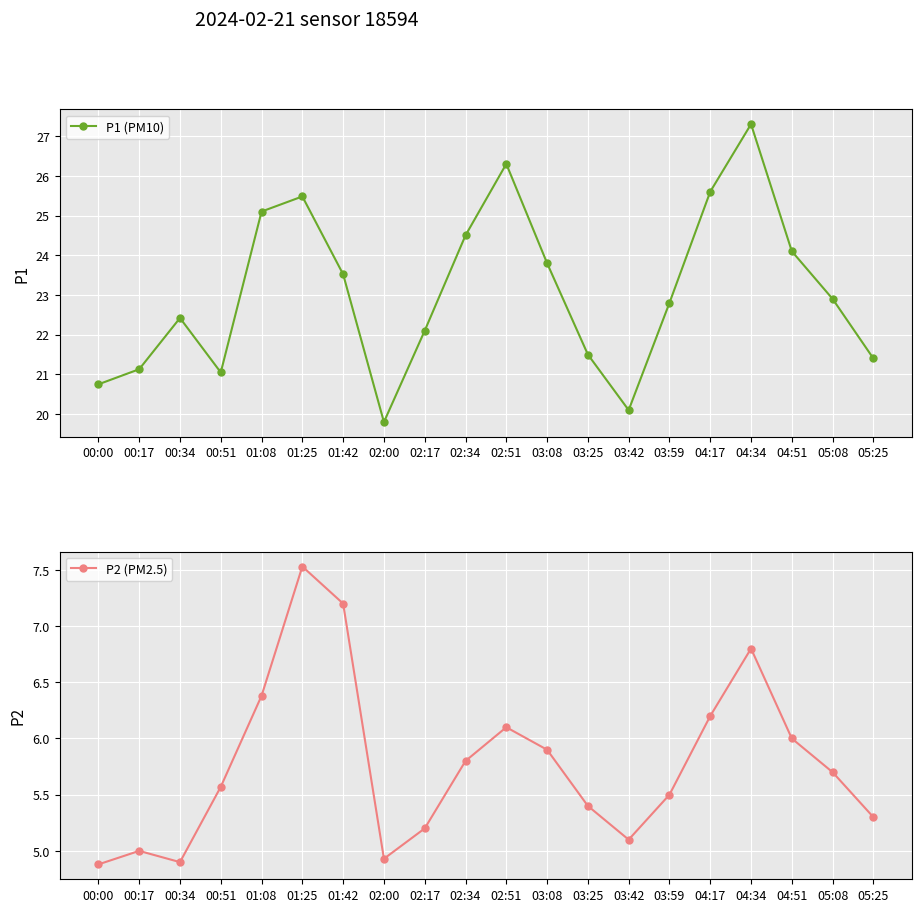

Is the value of P1 (PM10) at 02:17 greater than the value of P2 (PM2.5) at 01:08?

Yes